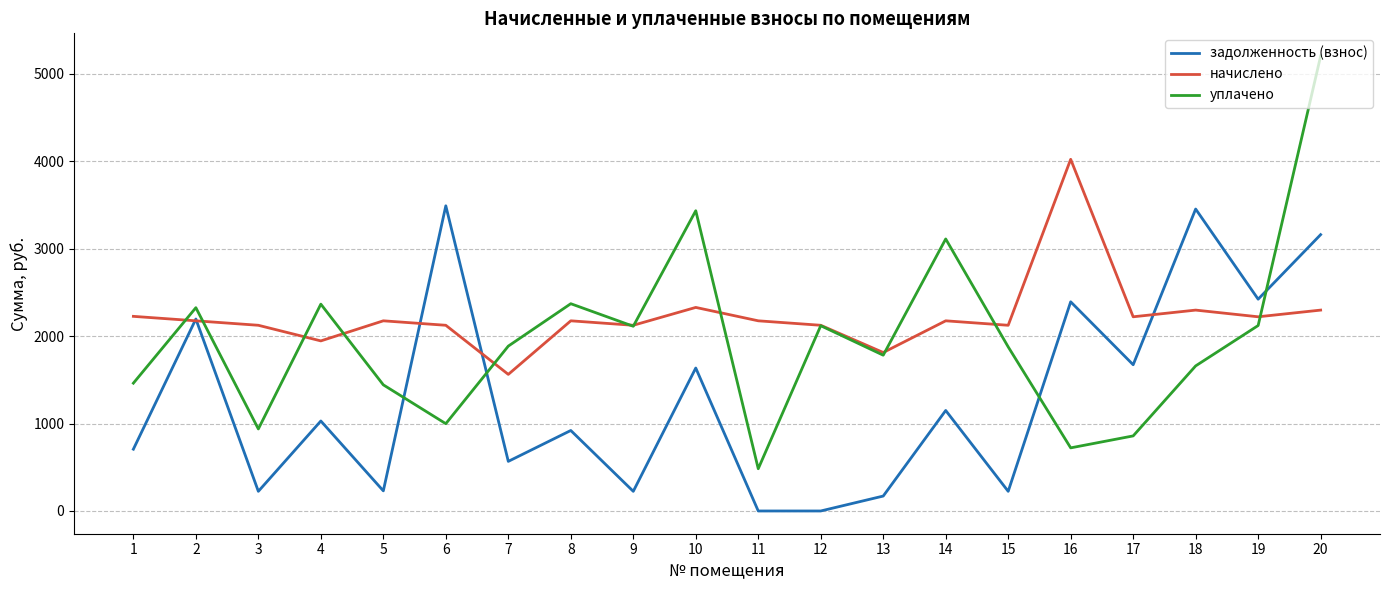

What is the spread (max minus min) of values at 7?

1317.7